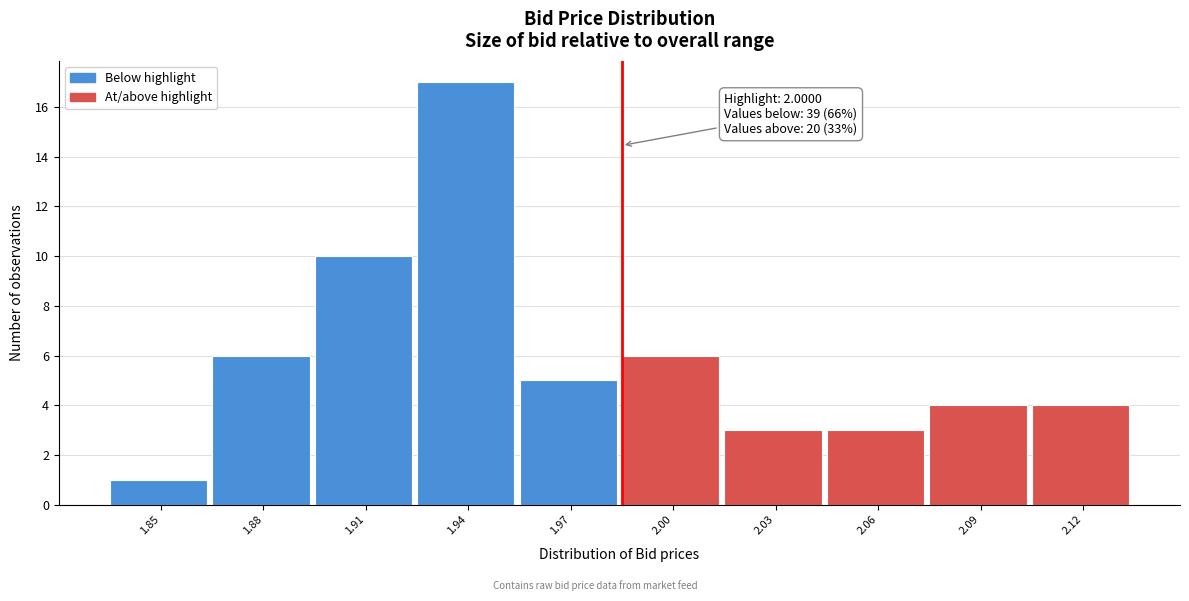

Reading right to left, list all the values displayed in this chart.

2.12=4	2.09=4	2.06=3	2.03=3	2.00=6	1.97=5	1.94=17	1.91=10	1.88=6	1.85=1